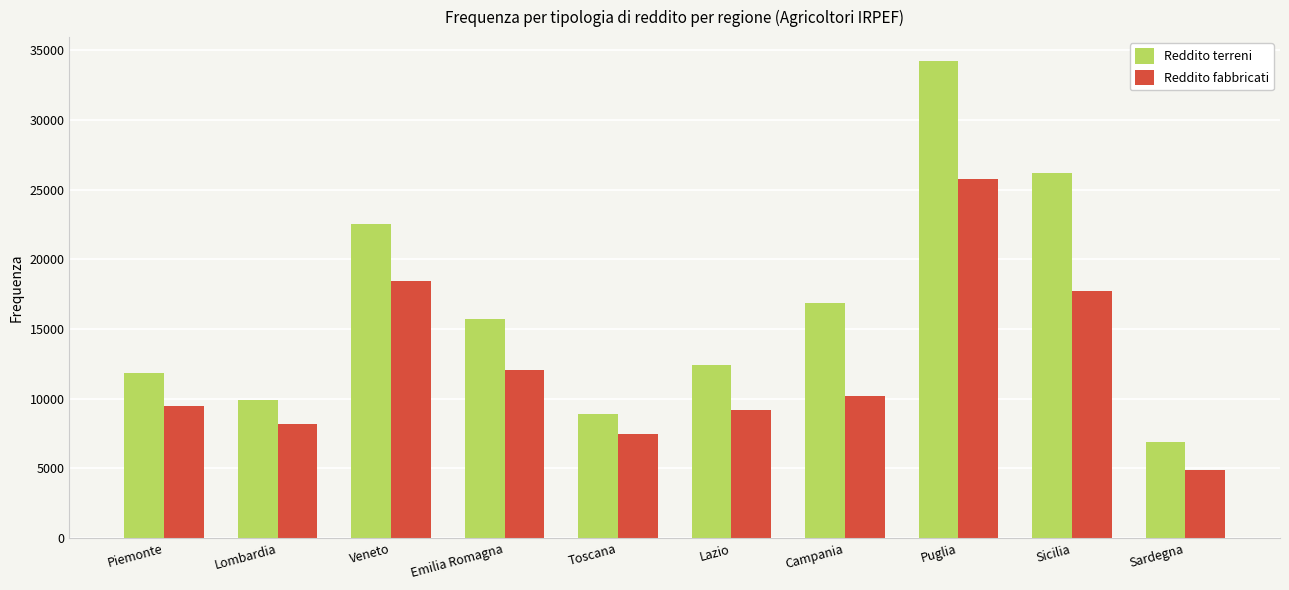

At which label does Reddito terreni reach its peak?

Puglia